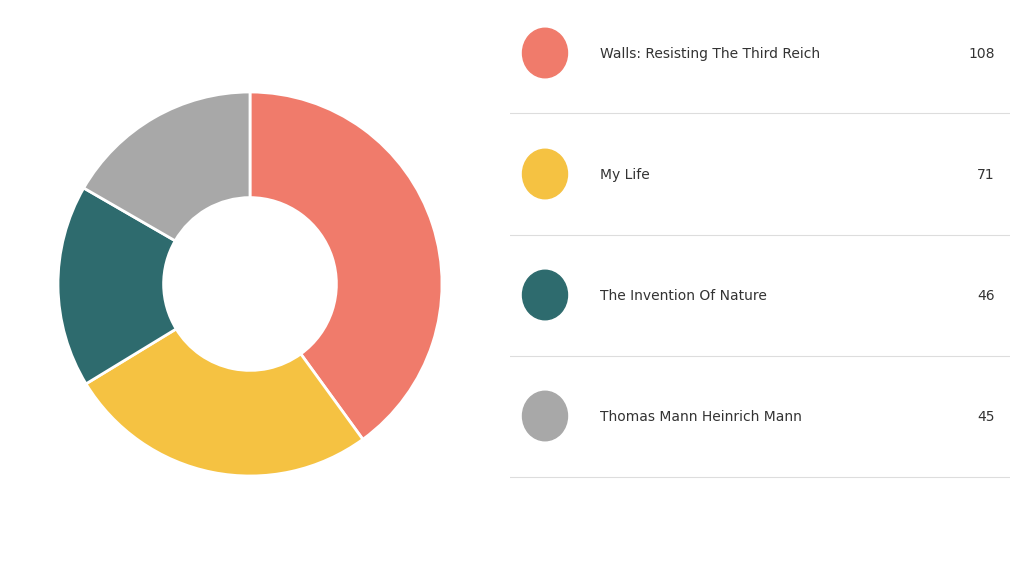

Does any single category account for the majority?

No